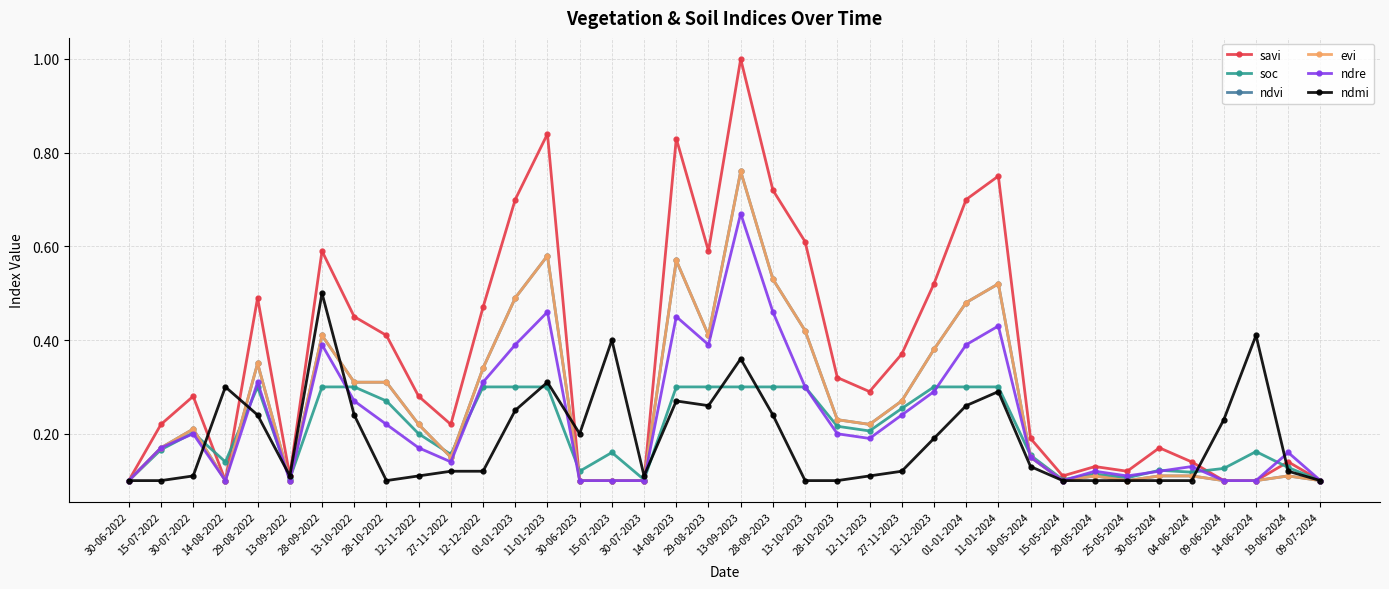

How many lines are shown in the chart?

6